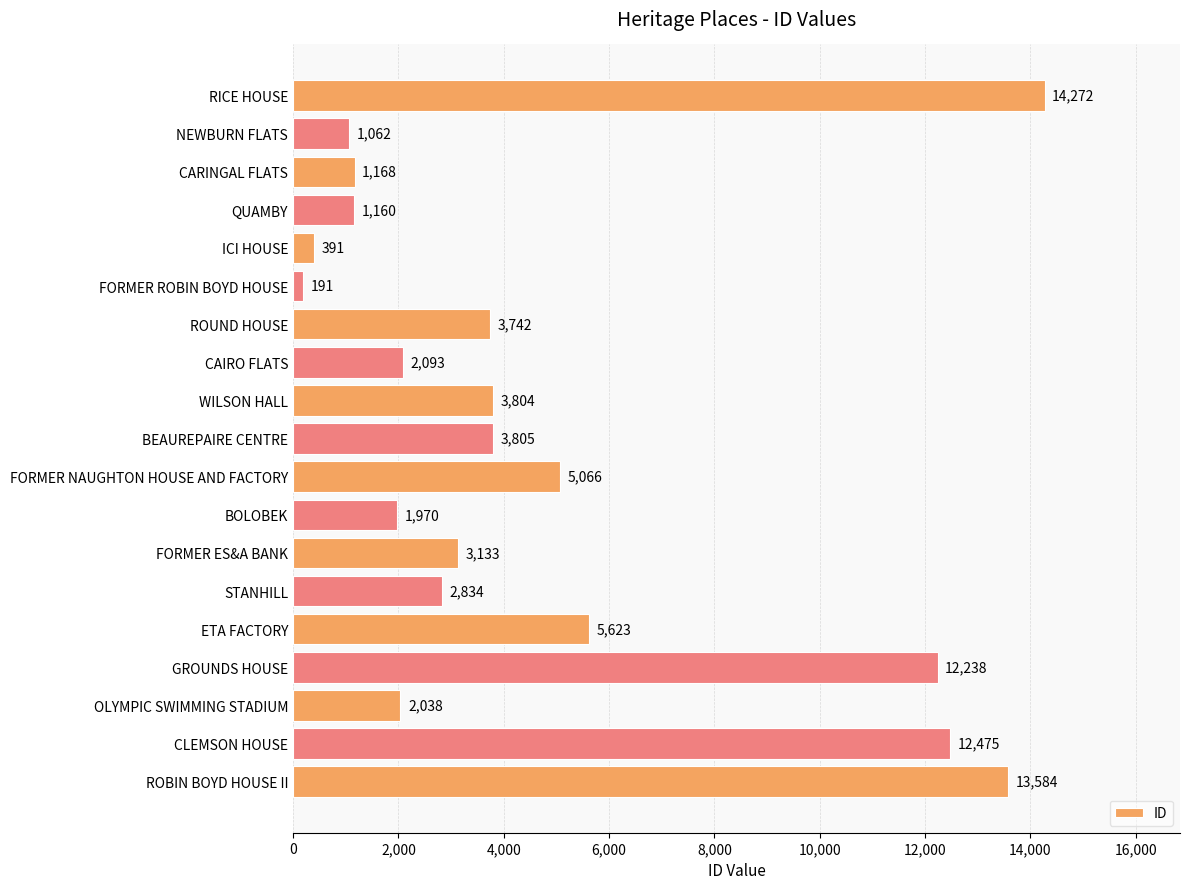

Reading bottom to top, what are all the values shown in this chart?

ROBIN BOYD HOUSE II=13584	CLEMSON HOUSE=12475	OLYMPIC SWIMMING STADIUM=2038	GROUNDS HOUSE=12238	ETA FACTORY=5623	STANHILL=2834	FORMER ES&A BANK=3133	BOLOBEK=1970	FORMER NAUGHTON HOUSE AND FACTORY=5066	BEAUREPAIRE CENTRE=3805	WILSON HALL=3804	CAIRO FLATS=2093	ROUND HOUSE=3742	FORMER ROBIN BOYD HOUSE=191	ICI HOUSE=391	QUAMBY=1160	CARINGAL FLATS=1168	NEWBURN FLATS=1062	RICE HOUSE=14272